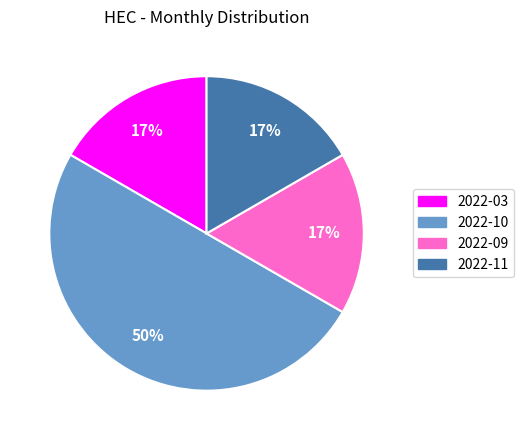

What percentage is the 2022-09 slice, to the nearest percent?

17%